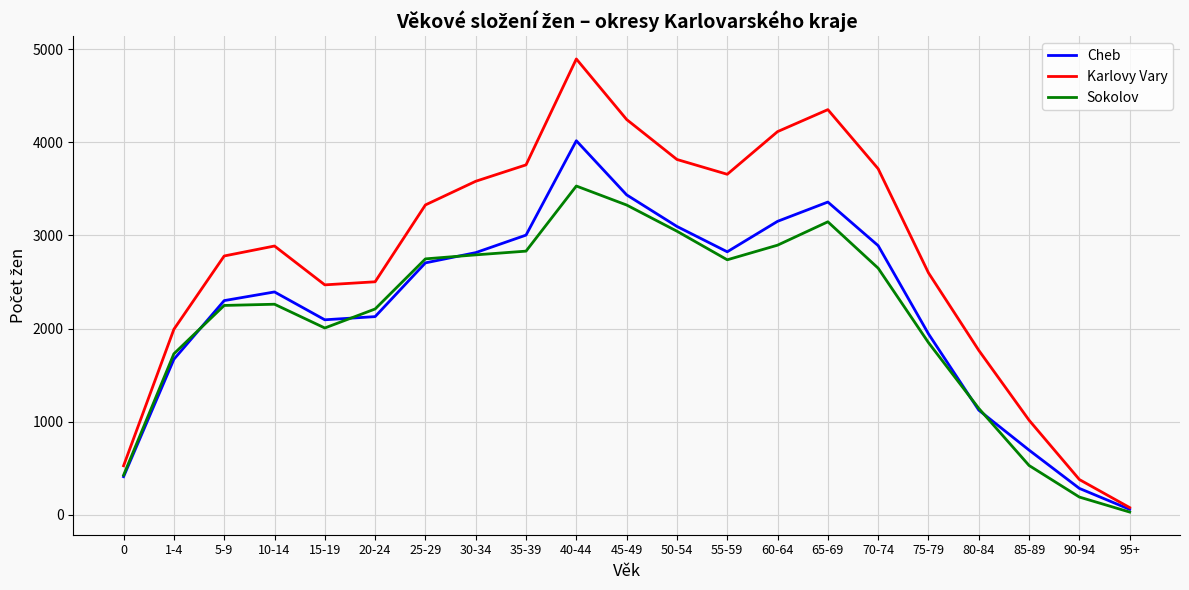

Which category has the lowest value in the Sokolov series?

95+